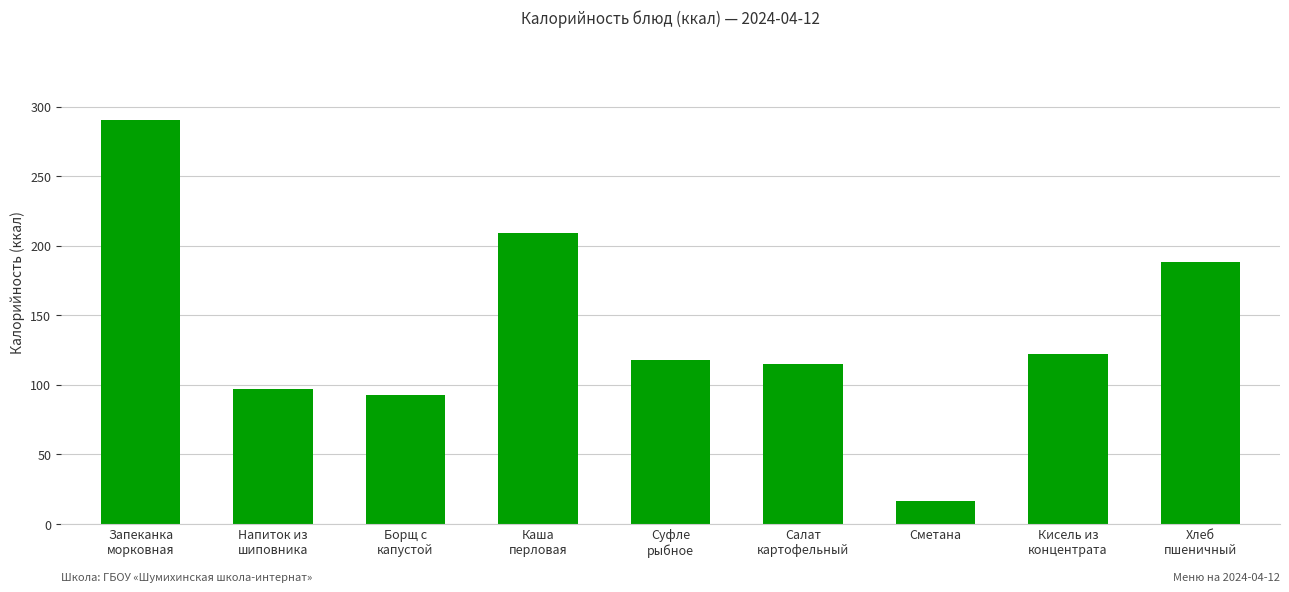

What is the ratio of the value at Каша
перловая to the value at Хлеб
пшеничный?

1.1